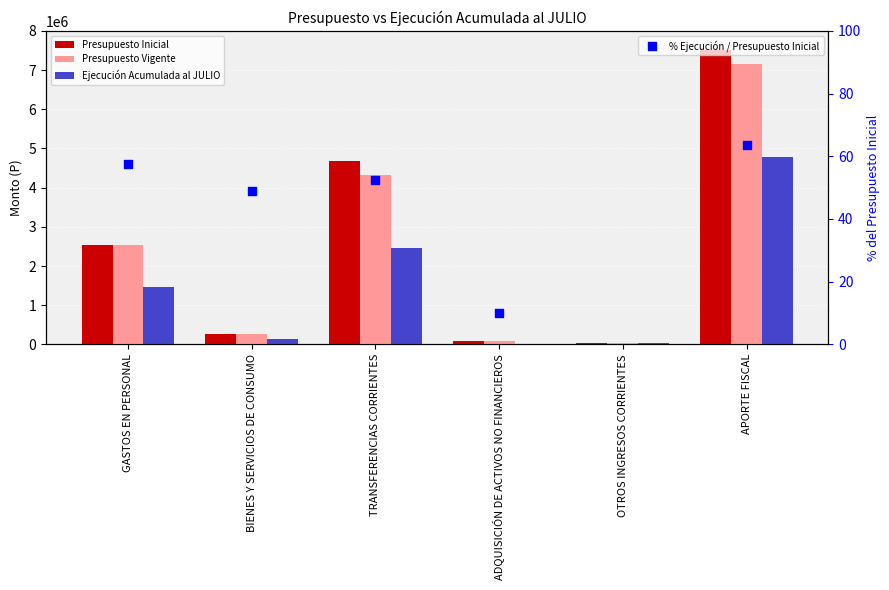

What are all the series names shown in the legend?

Presupuesto Inicial, Presupuesto Vigente, Ejecución Acumulada al JULIO, % Ejecución / Presupuesto Inicial